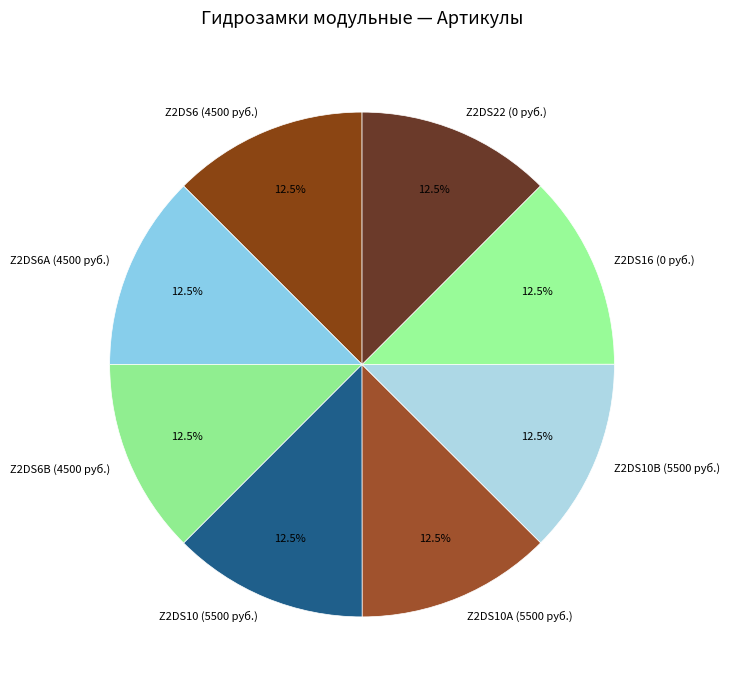

To the nearest percent, what is the average slice percentage?

12%